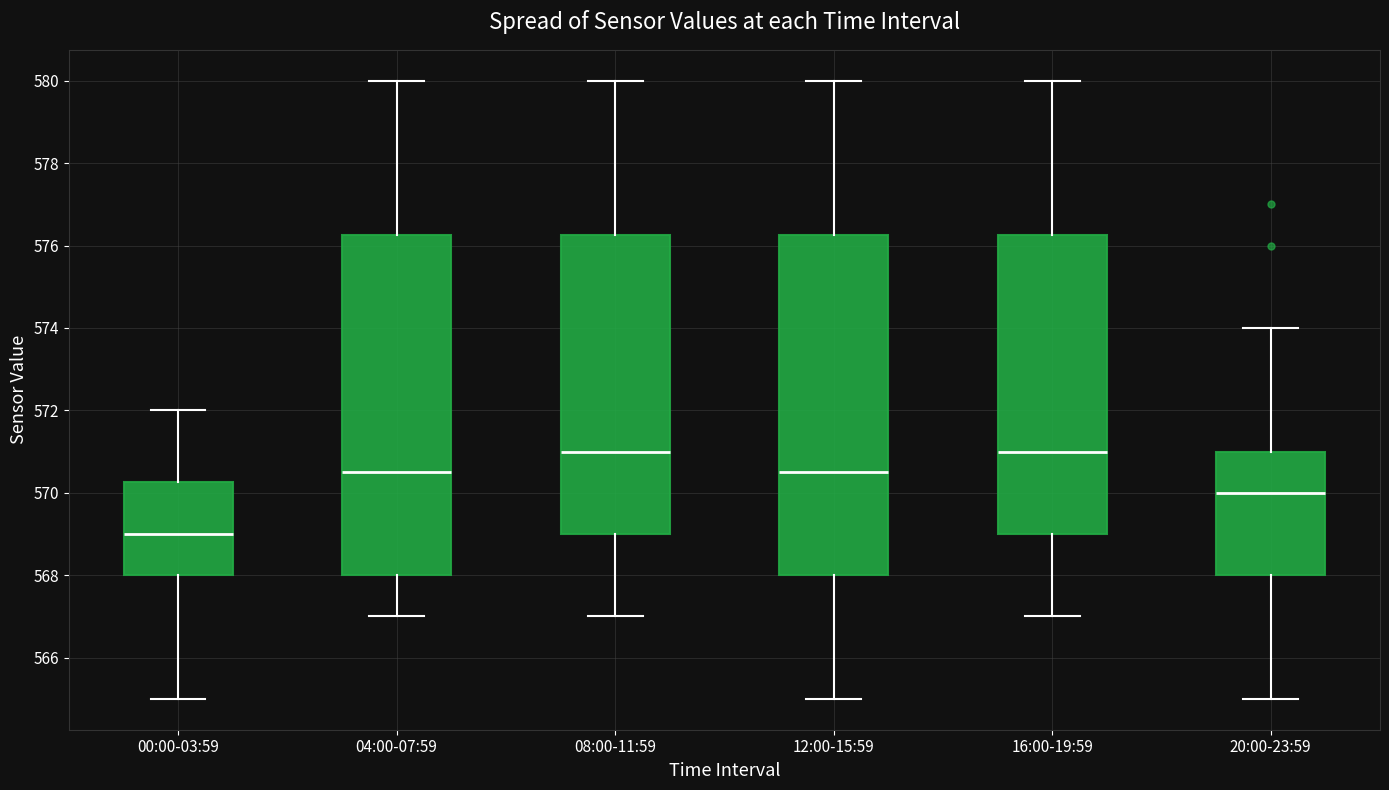

Where is the lower edge of the box for 16:00-19:59 on the y-axis? The values are not printed on the chart, so give them approximately, as read against the axis.

569.0